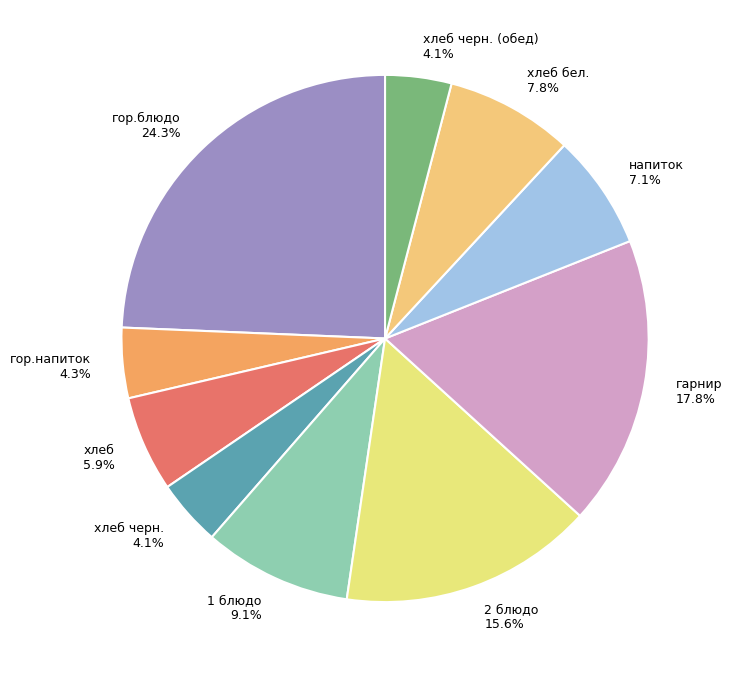

Is хлеб черн. 4.1% the majority of the pie?

No